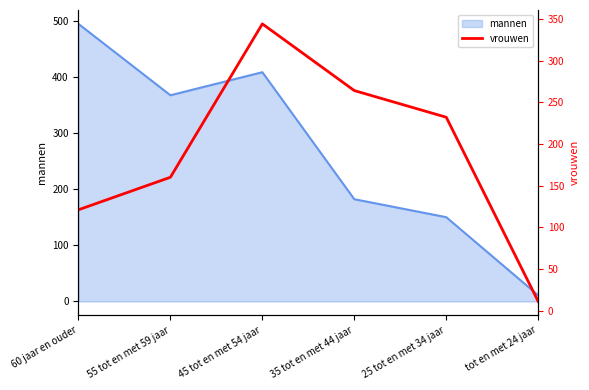

Where is mannen nearest to the value 252?

35 tot en met 44 jaar